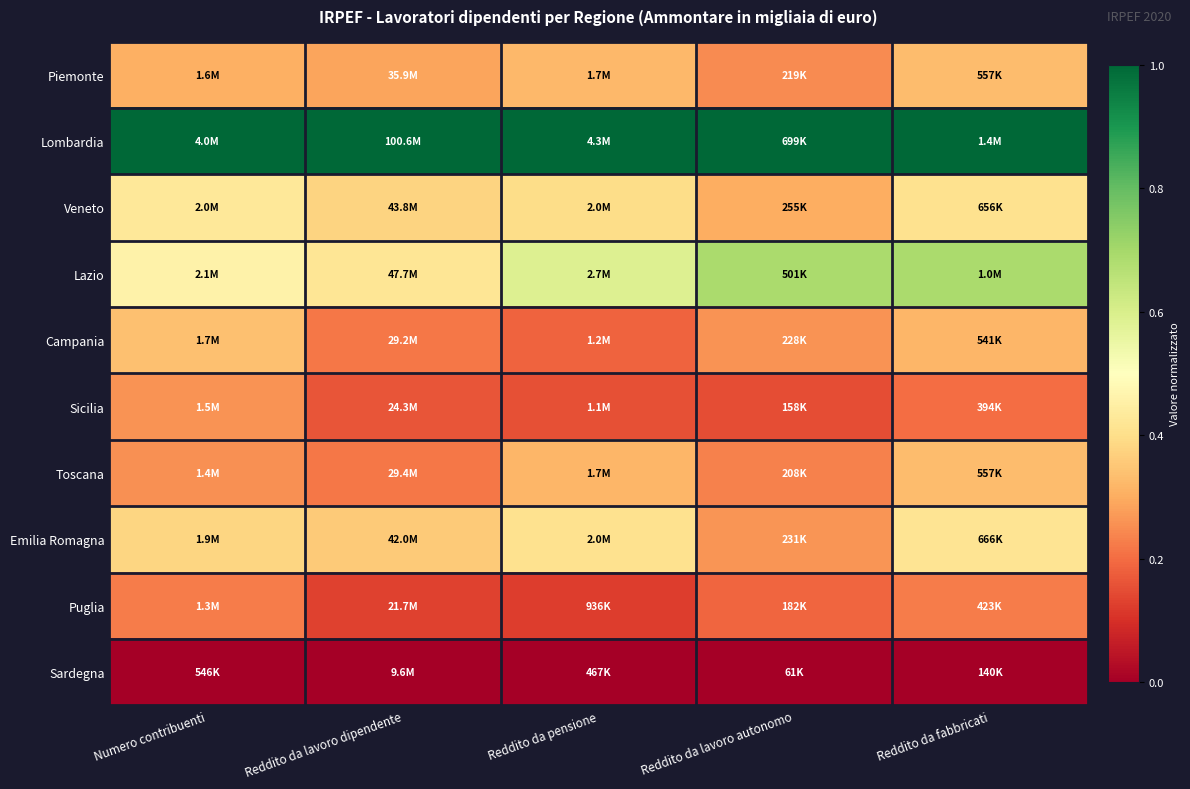

What is the total value across all series at Reddito da lavoro dipendente?

3.2